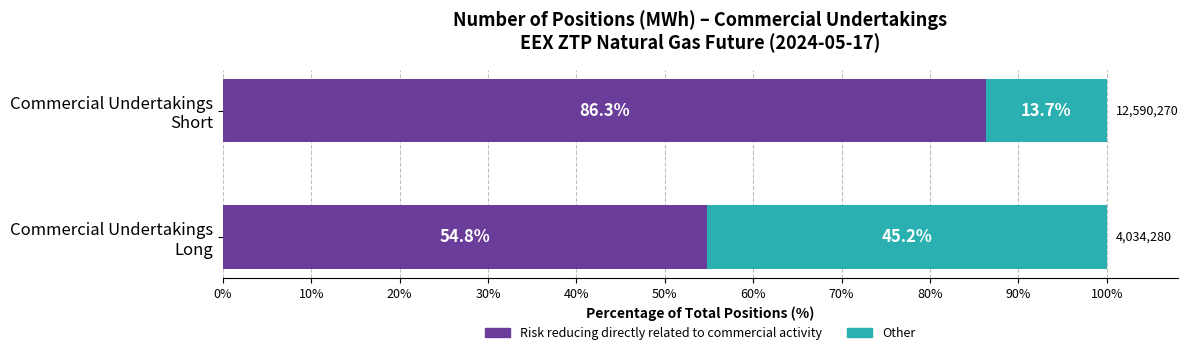

What is the average value of the Risk reducing directly related to commercial activity series?

70.5